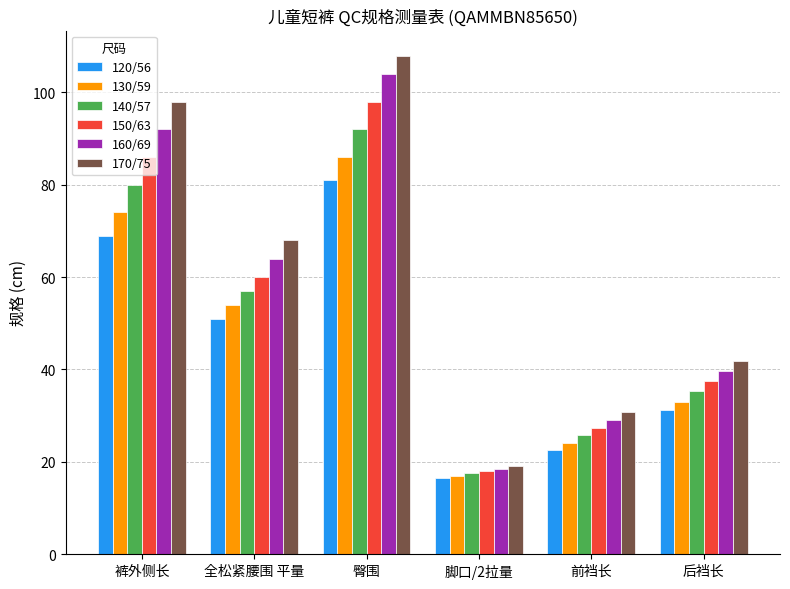

What is the lowest value of the 150/63 series?

18.0